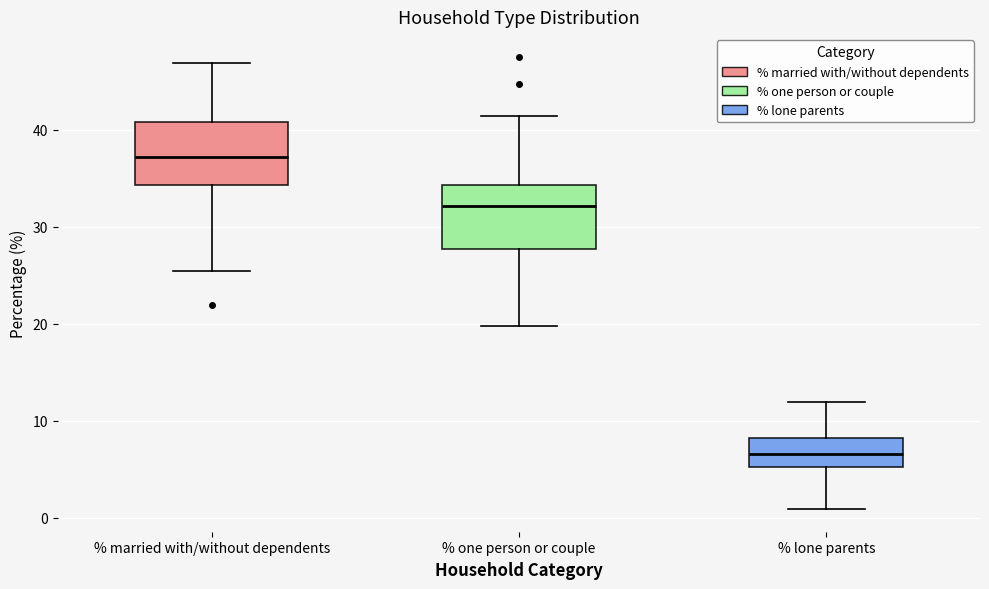

Where is the lower edge of the box for % married with/without dependents on the y-axis? The values are not printed on the chart, so give them approximately, as read against the axis.

34